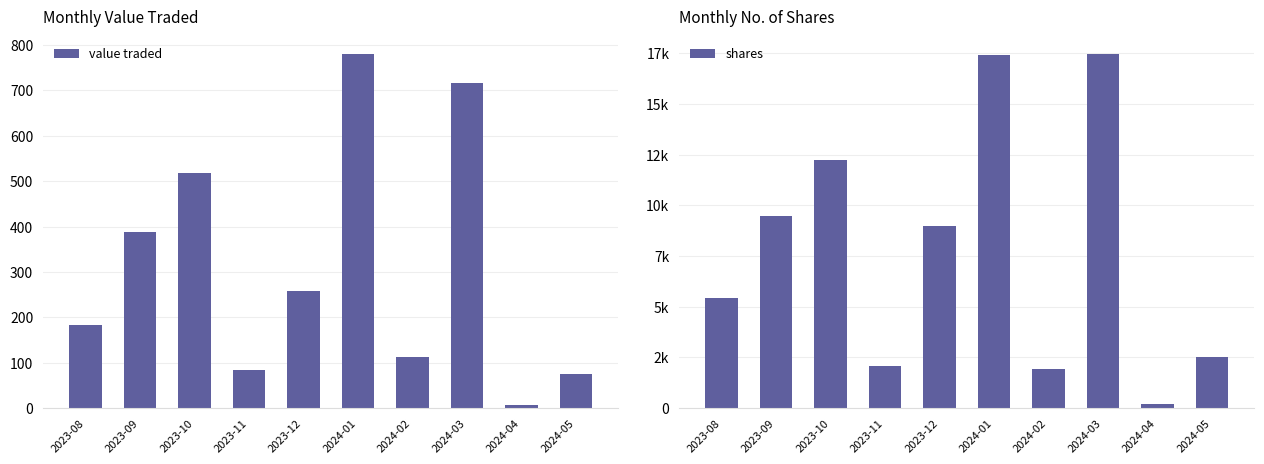

Is it true that shares equals 7756 at 2023-08?

False